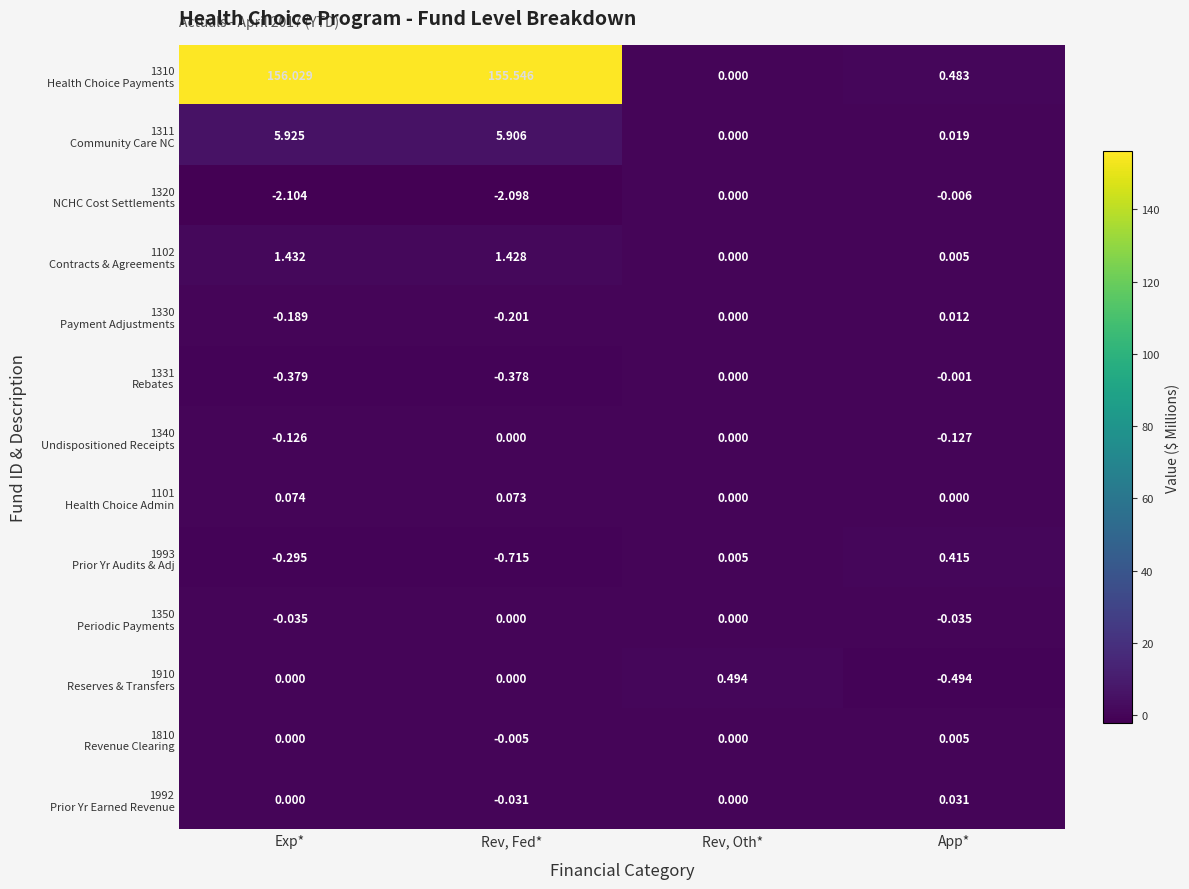

At which category is the sum across all series the highest?

Exp*